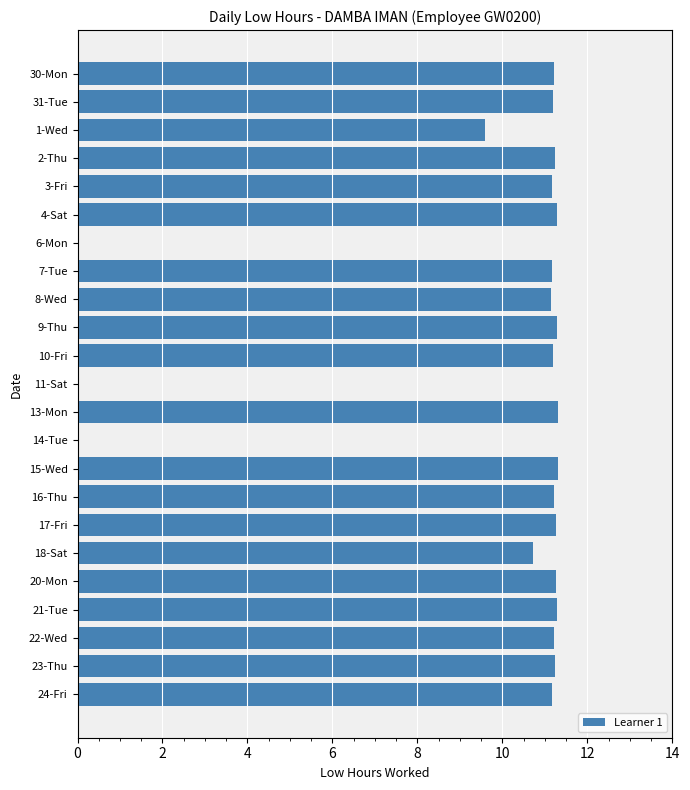

What is the ratio of the value at 8-Wed to the value at 21-Tue?

1.0